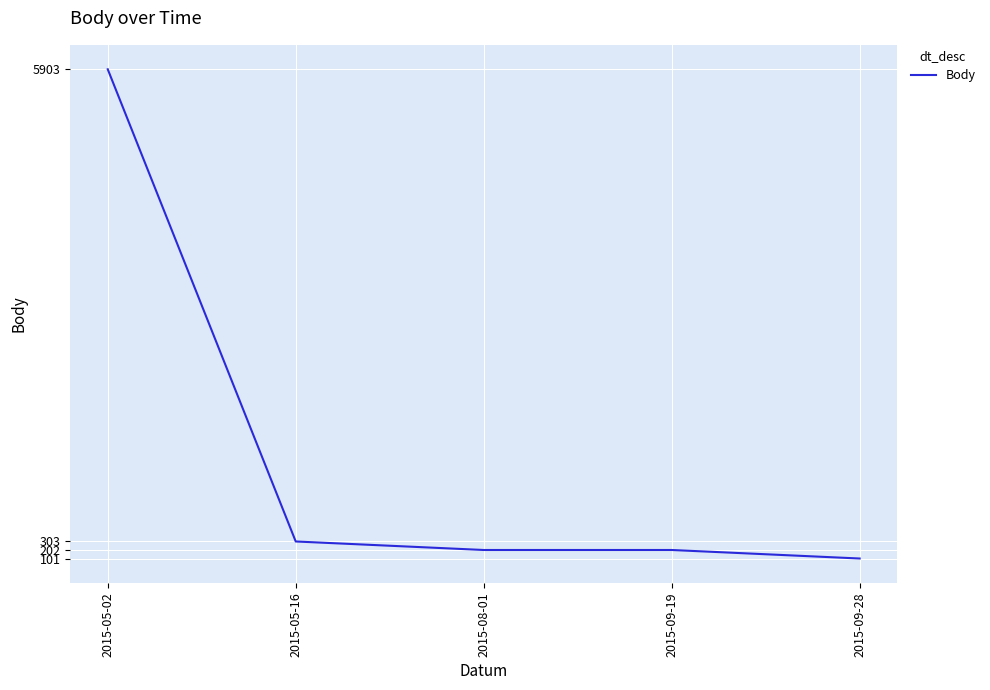

Is it true that the value at 2015-05-16 is 65?

False